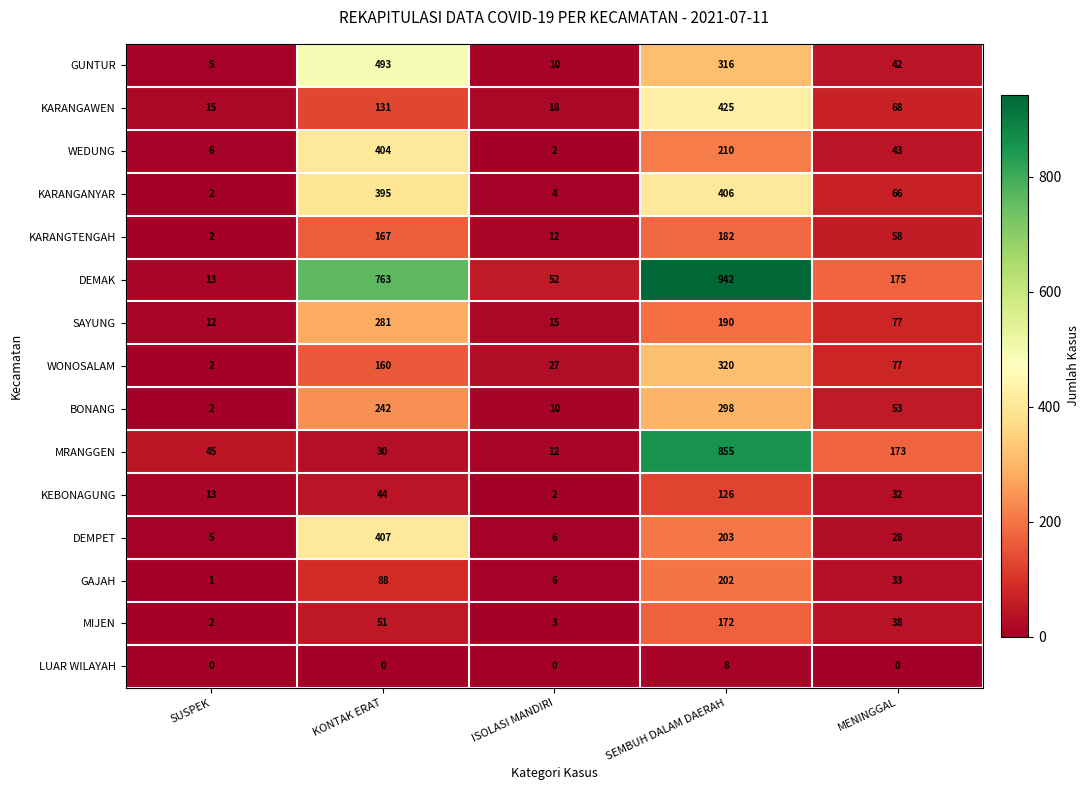

Which category has the highest value in the BONANG series?

SEMBUH DALAM DAERAH